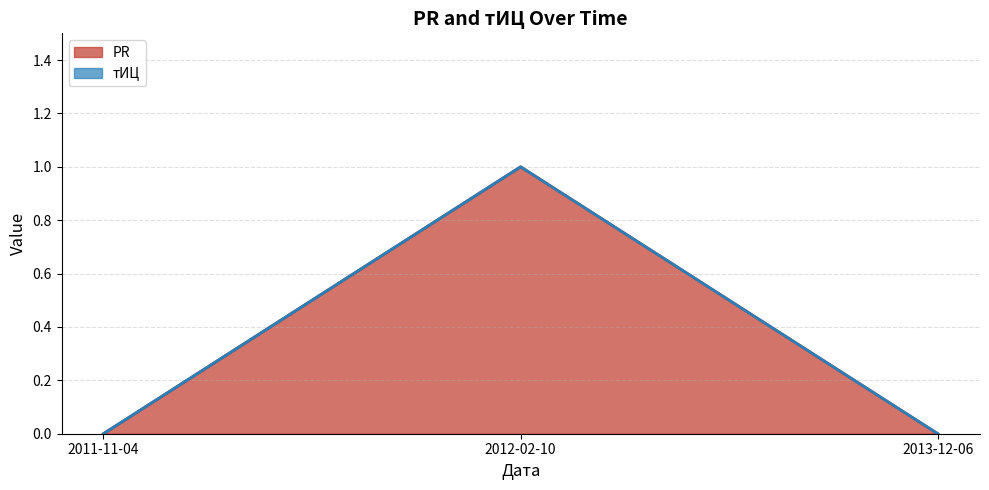

At which category is the sum across all series the highest?

2012-02-10